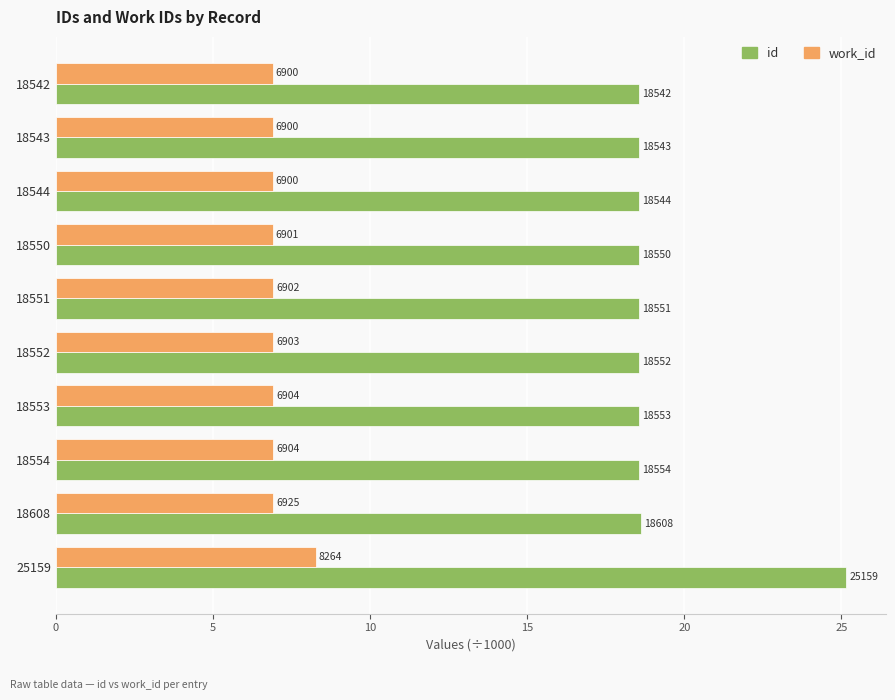

What are all the series names shown in the legend?

id, work_id